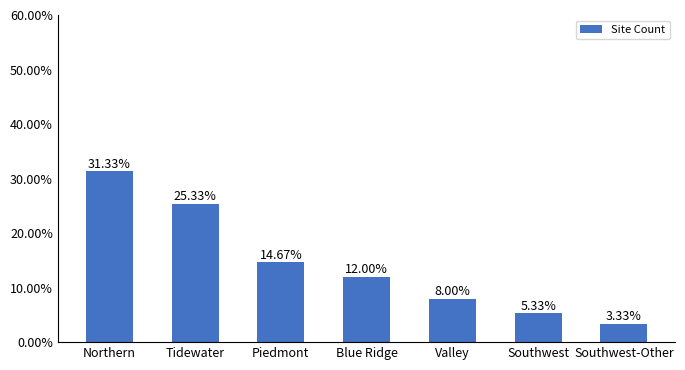

True or false: the data shows 0.3 at Tidewater.

True